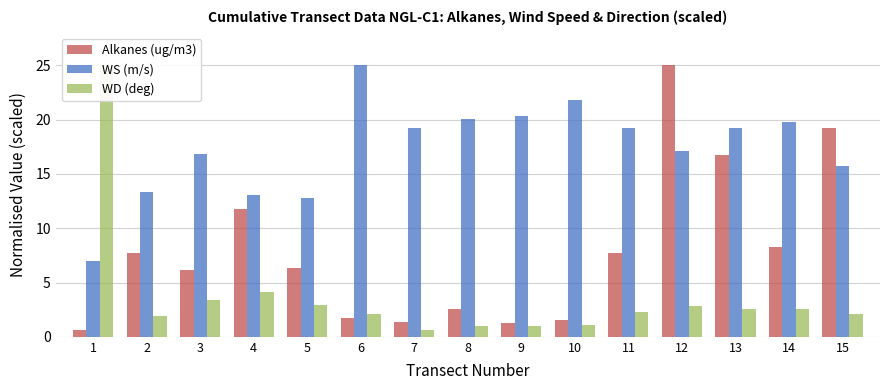

At how many categories does at least one series exceed 21?

4